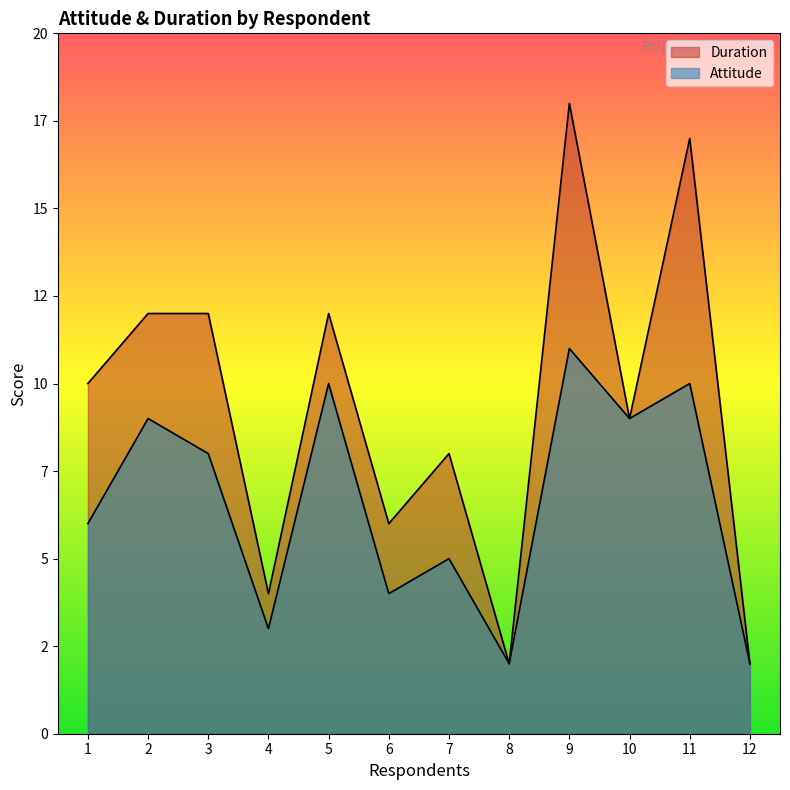

At which label does Duration reach its peak?

9